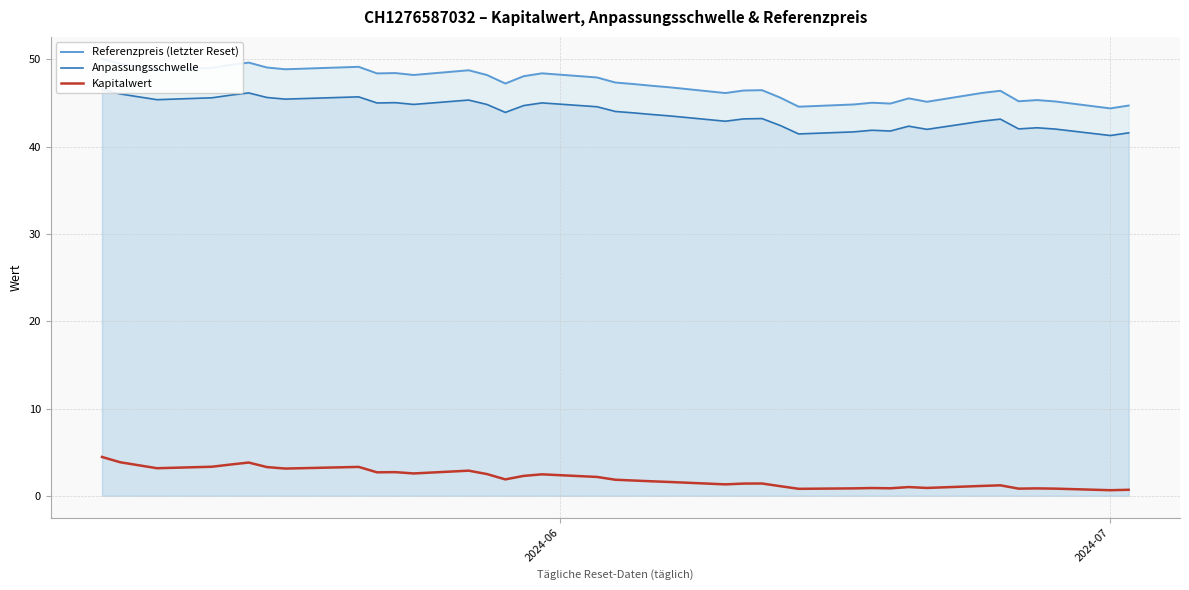

How many data points in Anpassungsschwelle are less than 43?

14